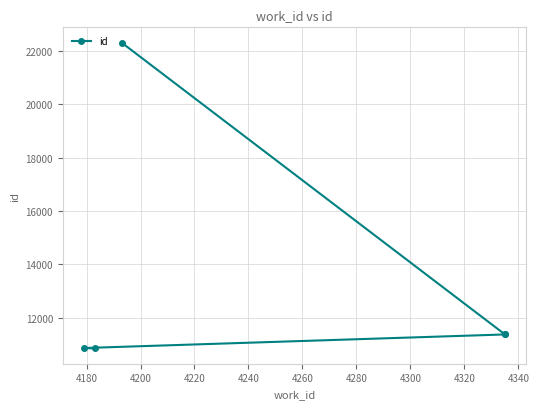

How many categories are shown in the chart?

5